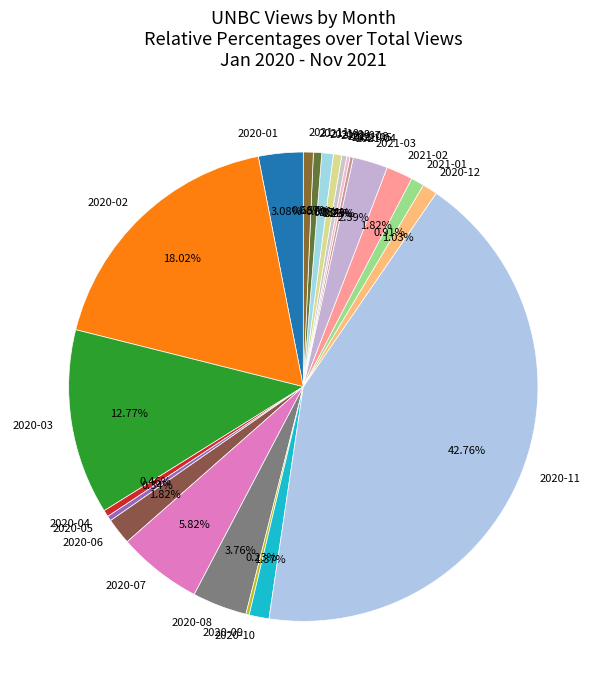

To the nearest percent, what is the average slice percentage?

5%